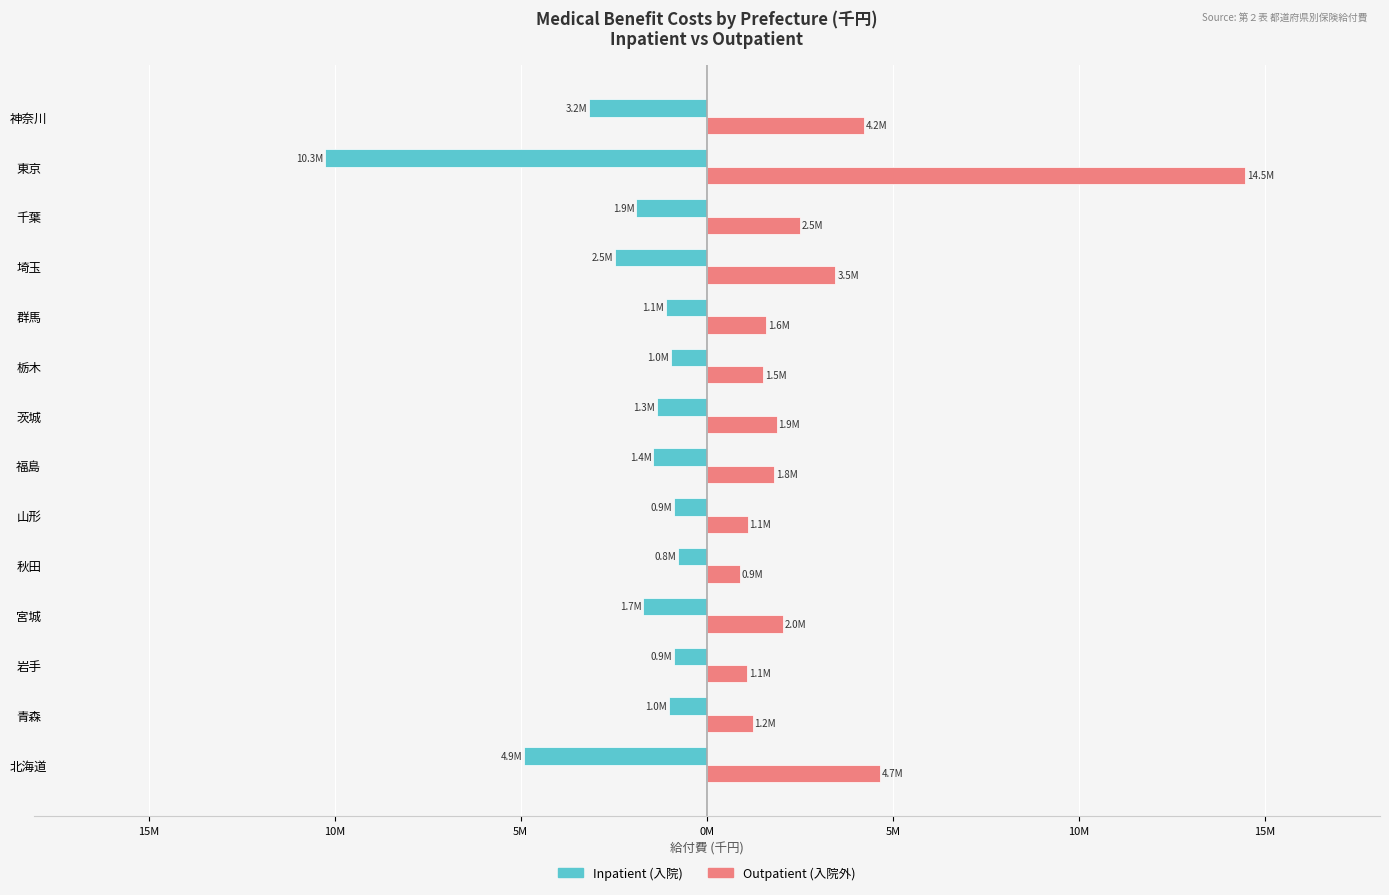

What is the value of the Outpatient (入院外) bar at the 3rd from the left?

1.1